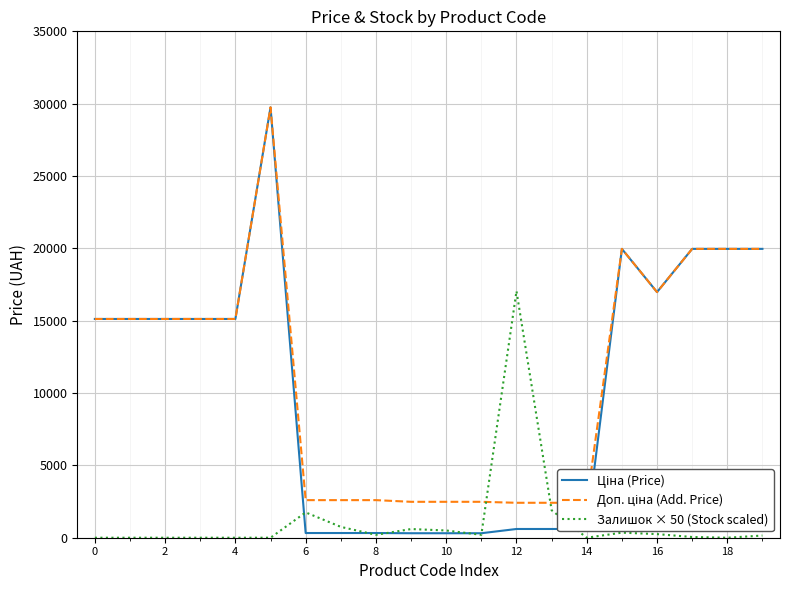

What is the maximum value for Залишок × 50 (Stock scaled)?

17050.0